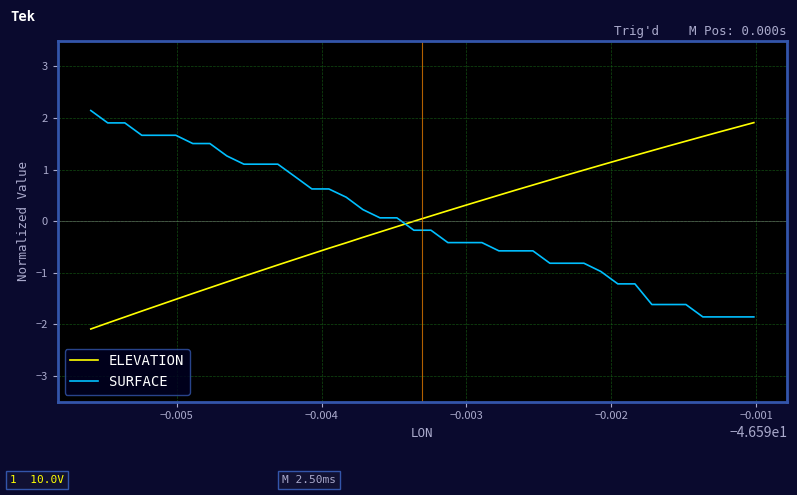

Is it true that ELEVATION equals -1.5 at 34?

True